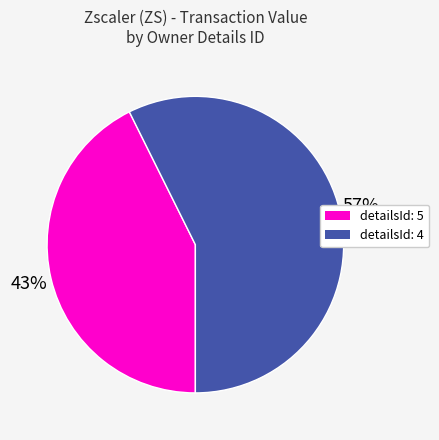

Is there any slice that represents more than half of the pie?

Yes